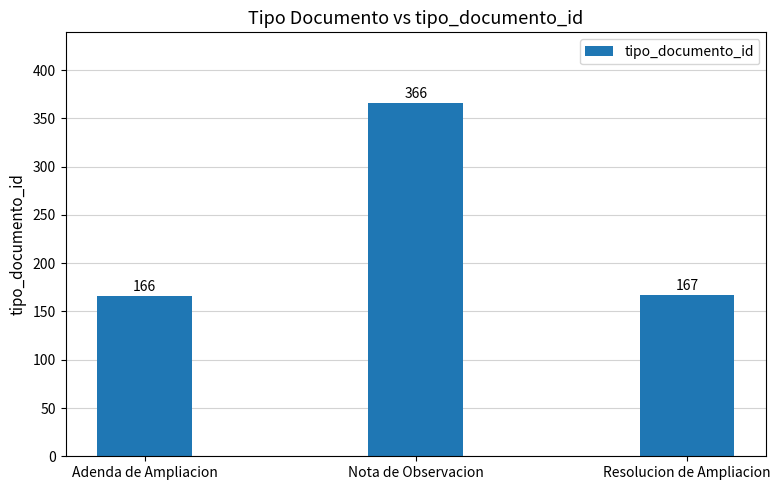

Rank the categories by value from lowest to highest.

Adenda de Ampliacion, Resolucion de Ampliacion, Nota de Observacion